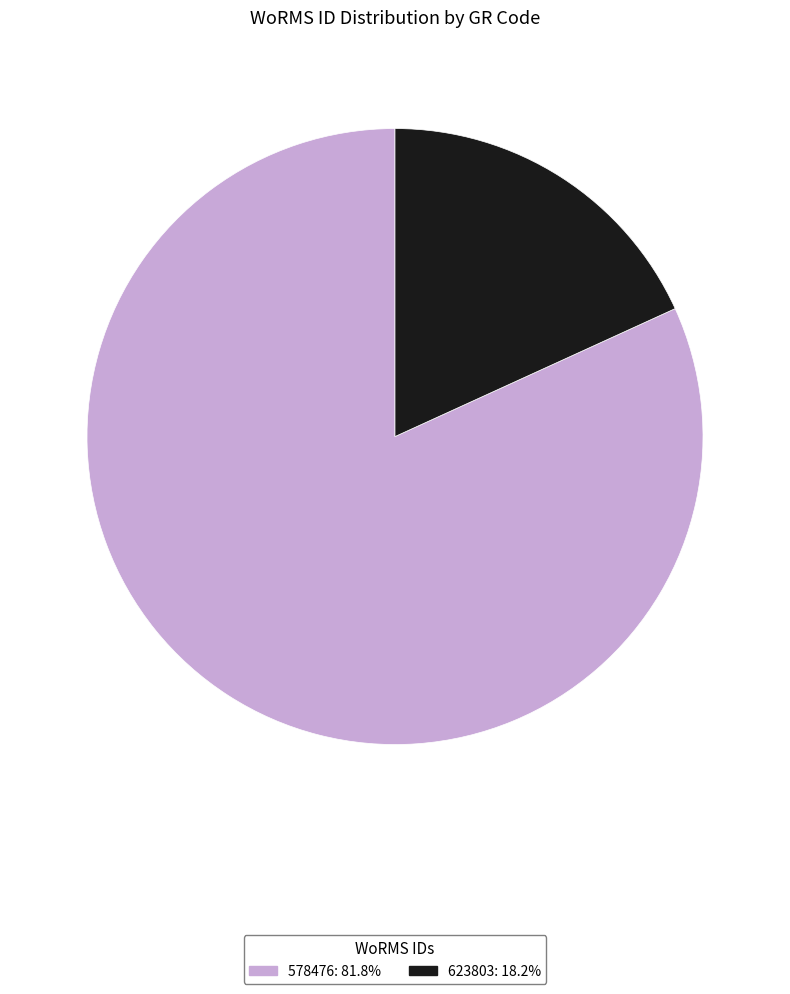

Is there a majority slice in this chart?

Yes